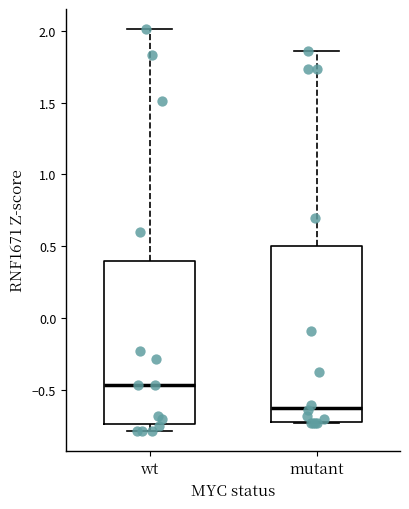

Reading left to right, transcribe this box plot: for each box, give where its median line is, the range the box spans, and where its two whiskers end, as read against the y-axis. The values are not printed on the chart, so give them approximately, as read against the axis.

wt: median -0.45, box -0.75 to 0.40, whiskers -0.80 to 2.00
mutant: median -0.60, box -0.70 to 0.50, whiskers -0.75 to 1.85